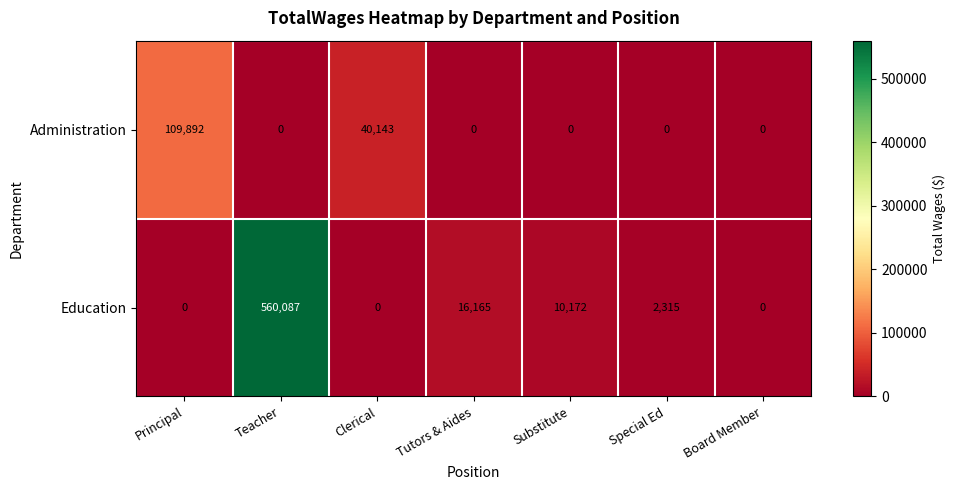

Reading left to right, extract all data points from this chart.

Administration: Principal=109892	Teacher=0	Clerical=40143	Tutors & Aides=0	Substitute=0	Special Ed=0	Board Member=0
Education: Principal=0	Teacher=560087	Clerical=0	Tutors & Aides=16165	Substitute=10172	Special Ed=2315	Board Member=0